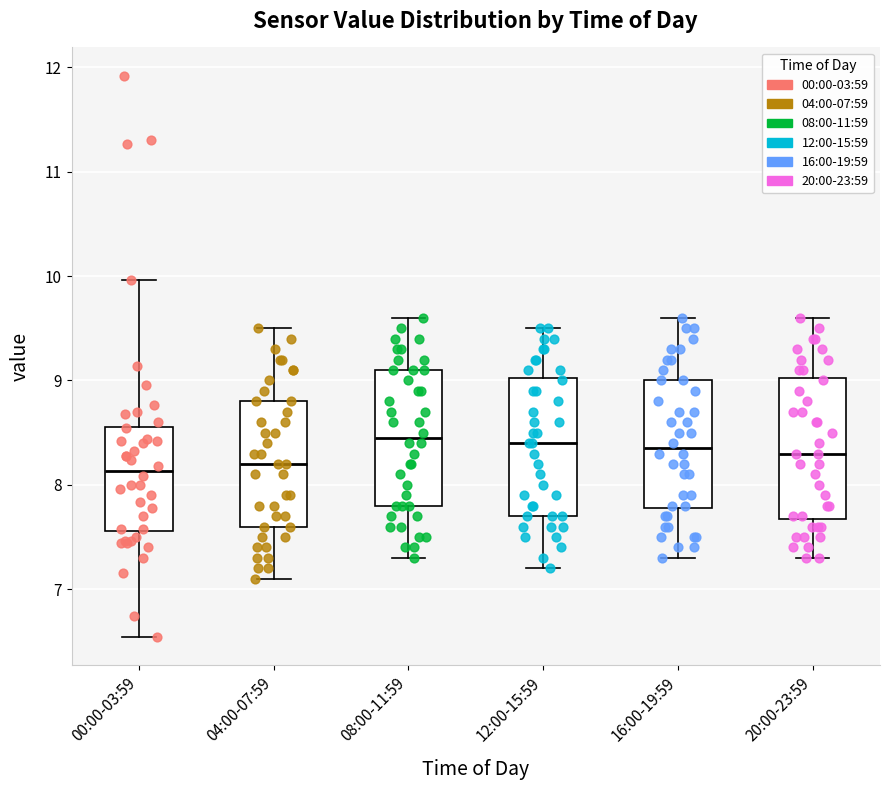

Where does the median line of the box for 08:00-11:59 sit on the y-axis? The values are not printed on the chart, so give them approximately, as read against the axis.

8.5